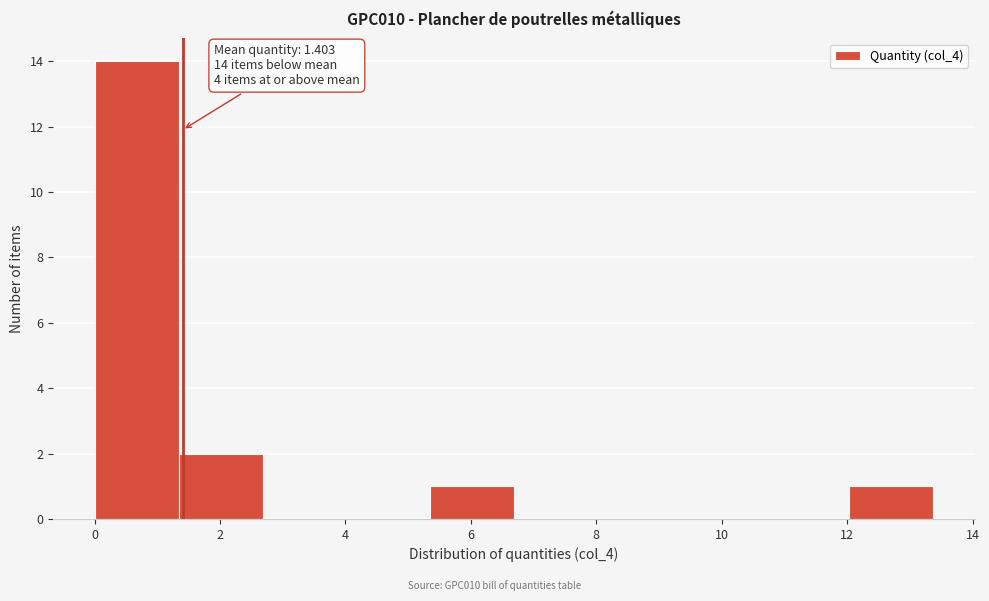

Which range on the x-axis has the tallest bar?

0.0 to 1.4